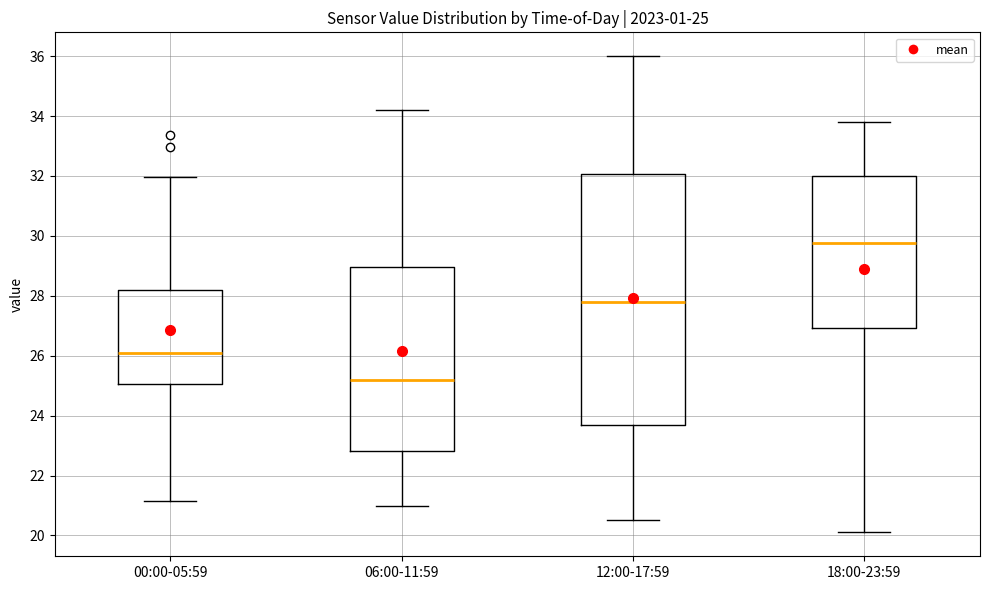

Which box's median line is the highest?

18:00-23:59